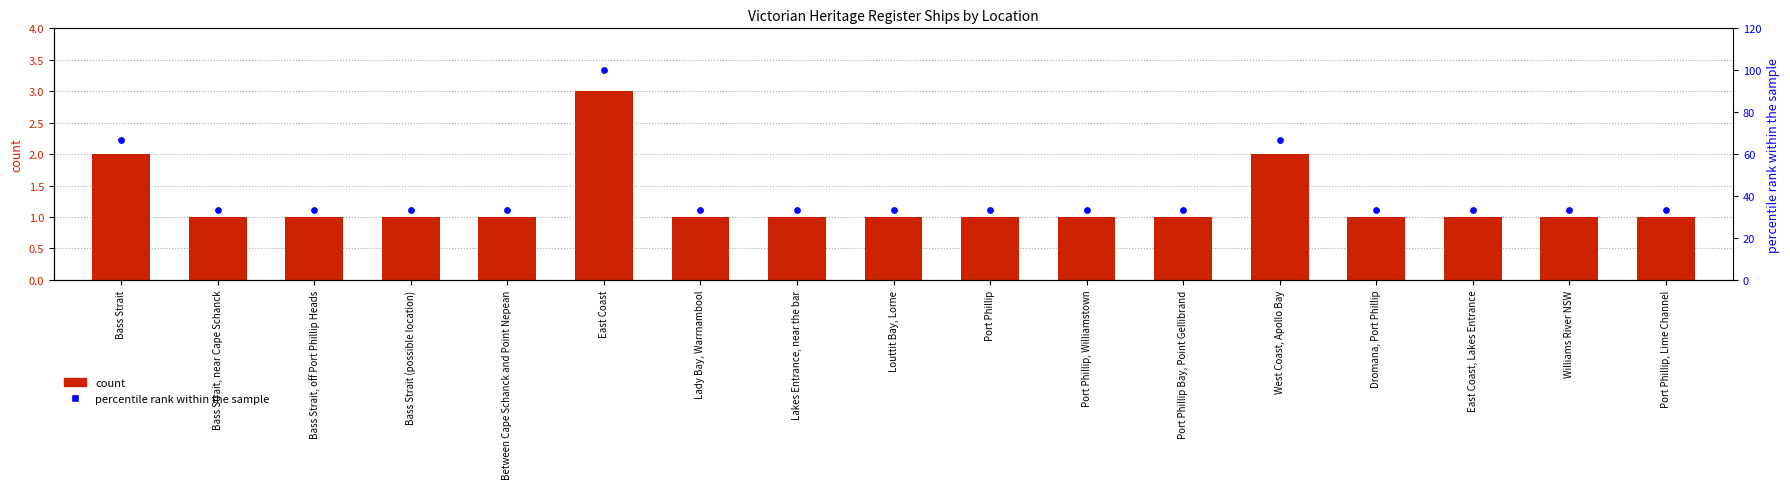

Which series has the largest total across all categories?

percentile rank within the sample